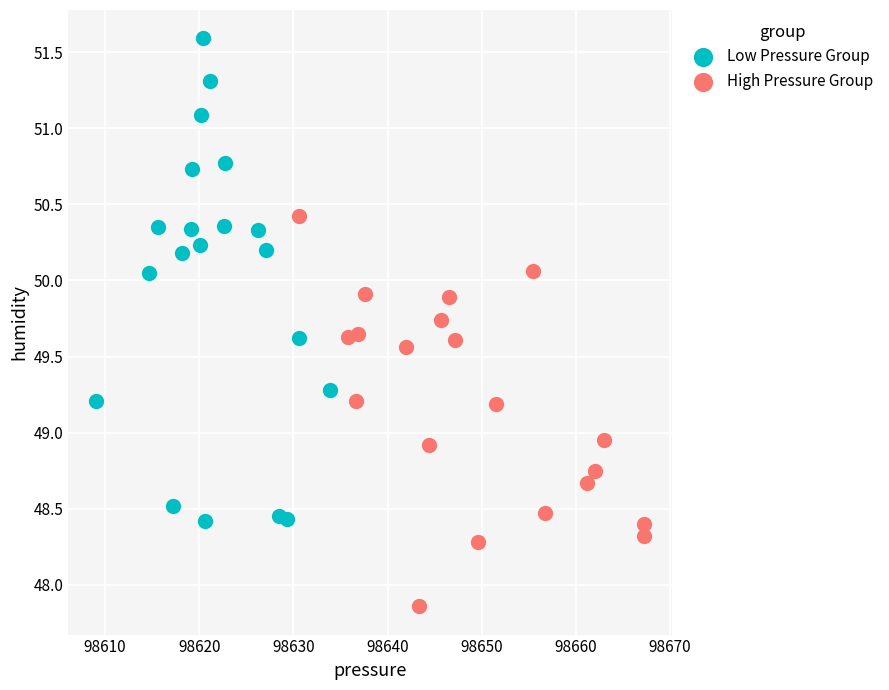

Which series reaches the minimum Y coordinate?

High Pressure Group